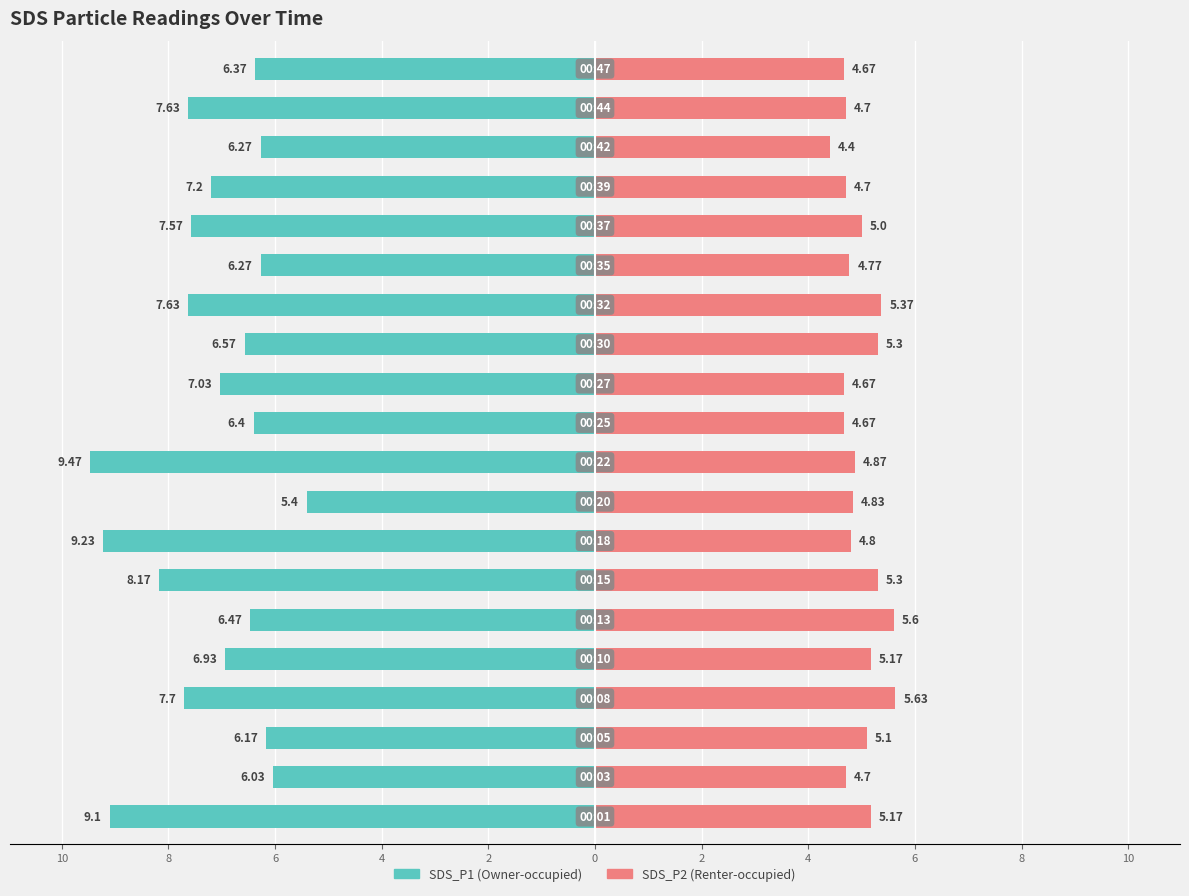

Is the value of SDS_P1 at 11 greater than the value of SDS_P2 at 4?

No